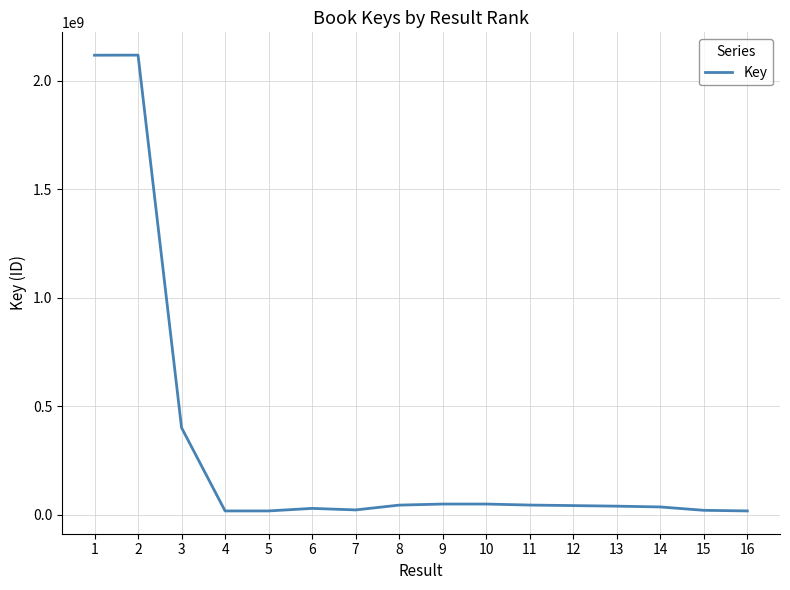

What is the greatest value displayed?

2118604527